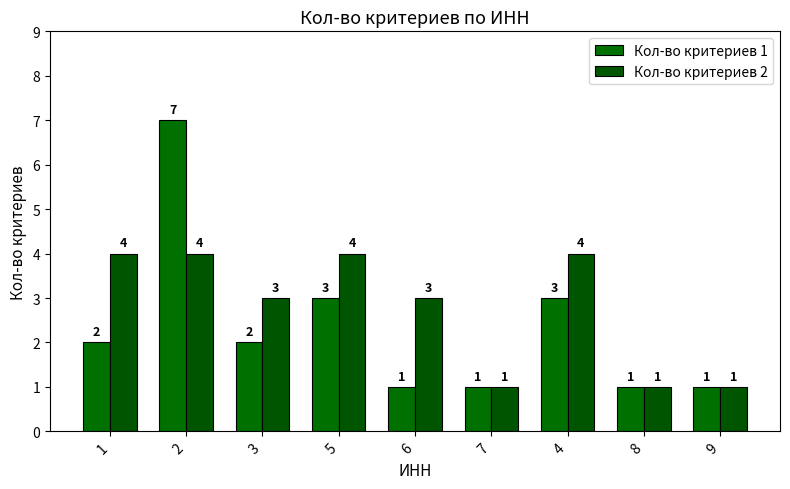

What is the value of the Кол-во критериев 1 bar at the 2nd from the left?

7